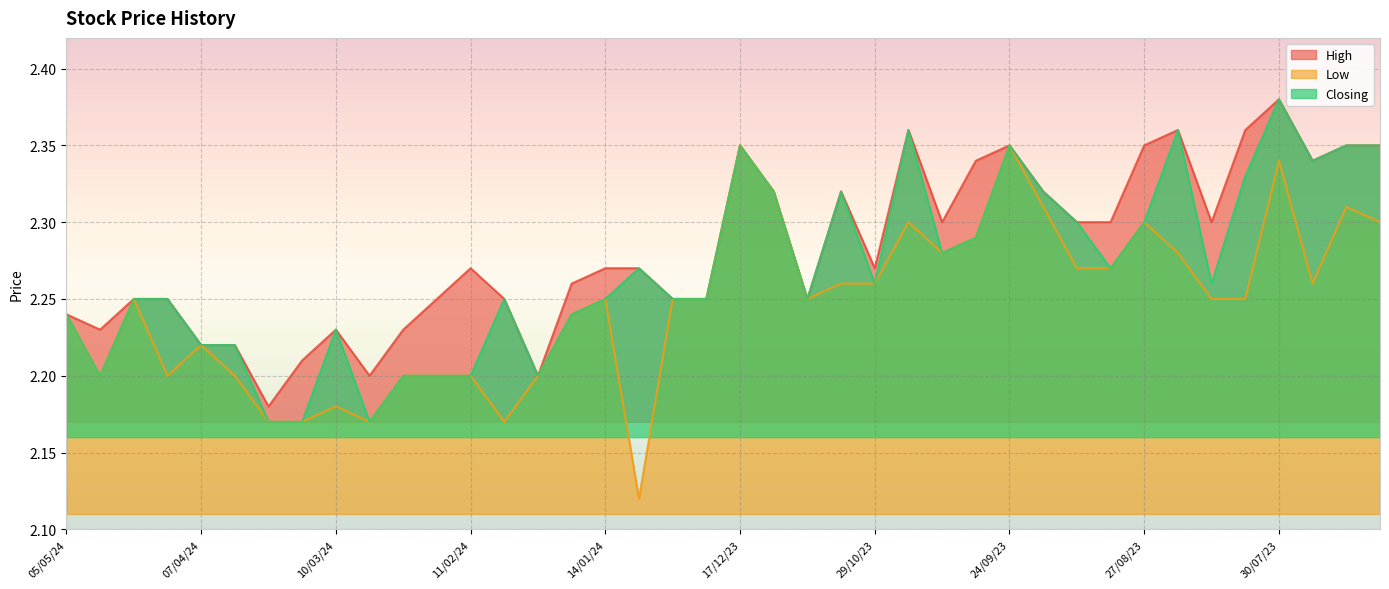

Reading left to right, extract all data points from this chart.

High: 2.2	2.2	2.2	2.2	2.2	2.2	2.2	2.2	2.2	2.2	2.2	2.2	2.3	2.2	2.2	2.3	2.3	2.3	2.2	2.2	2.4	2.3	2.2	2.3	2.3	2.4	2.3	2.3	2.4	2.3	2.3	2.3	2.4	2.4	2.3	2.4	2.4	2.3	2.4	2.4
Low: 2.2	2.2	2.2	2.2	2.2	2.2	2.2	2.2	2.2	2.2	2.2	2.2	2.2	2.2	2.2	2.2	2.2	2.1	2.2	2.2	2.4	2.3	2.2	2.3	2.3	2.3	2.3	2.3	2.4	2.3	2.3	2.3	2.3	2.3	2.2	2.2	2.3	2.3	2.3	2.3
Closing: 2.2	2.2	2.2	2.2	2.2	2.2	2.2	2.2	2.2	2.2	2.2	2.2	2.2	2.2	2.2	2.2	2.2	2.3	2.2	2.2	2.4	2.3	2.2	2.3	2.3	2.4	2.3	2.3	2.4	2.3	2.3	2.3	2.3	2.4	2.3	2.3	2.4	2.3	2.4	2.4